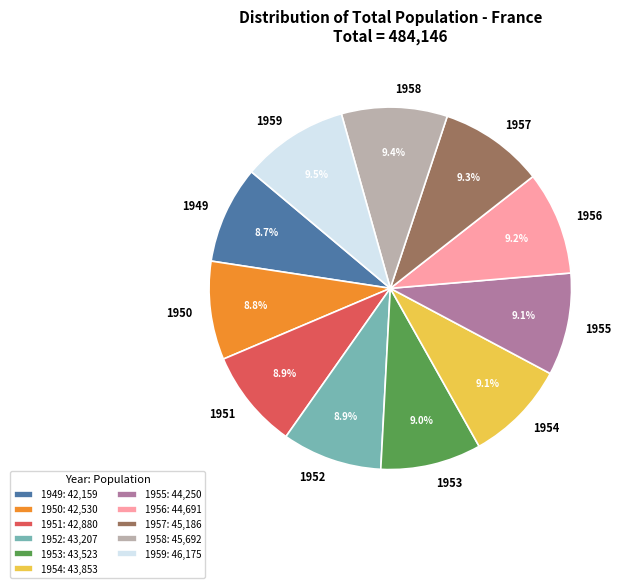

What percentage is NOT represented by 1957?

90.7%